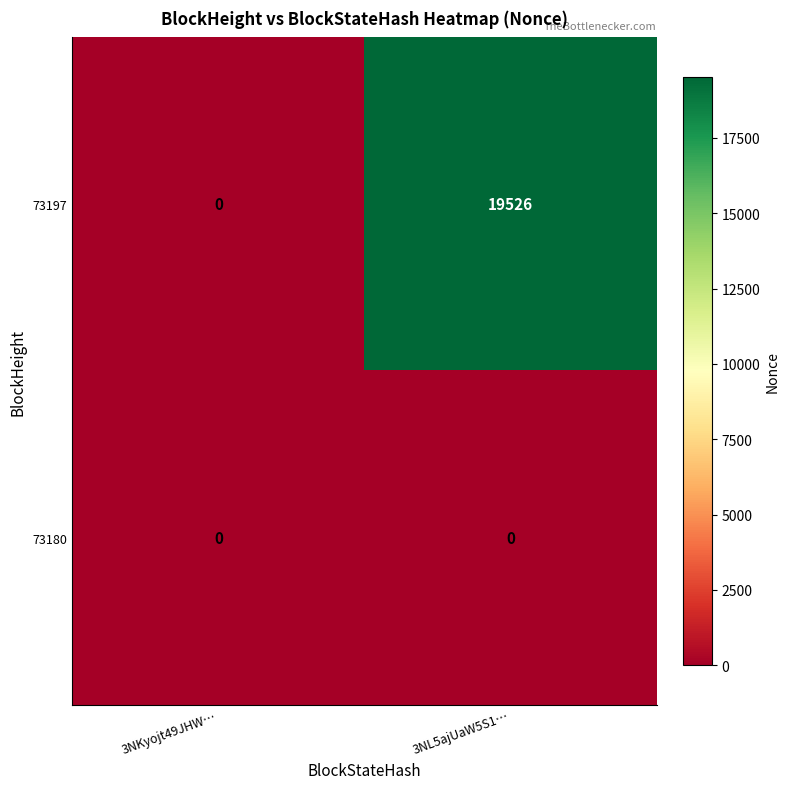

How many values in 73197 are above zero?

1